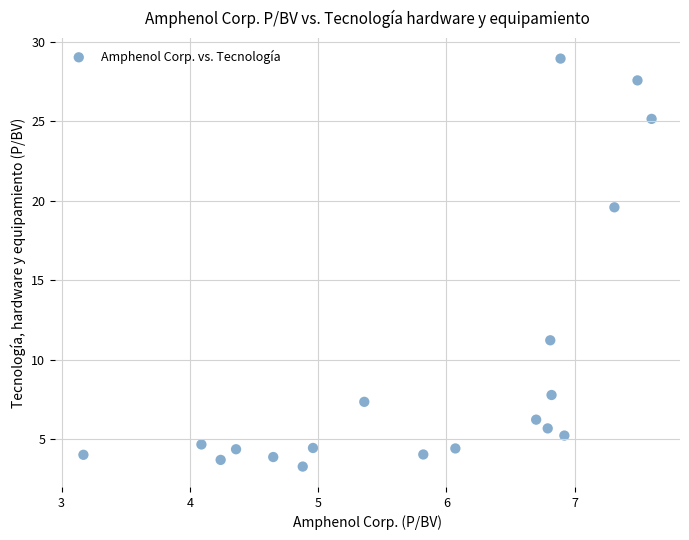

What is the range of X values (max minus min)?

4.4